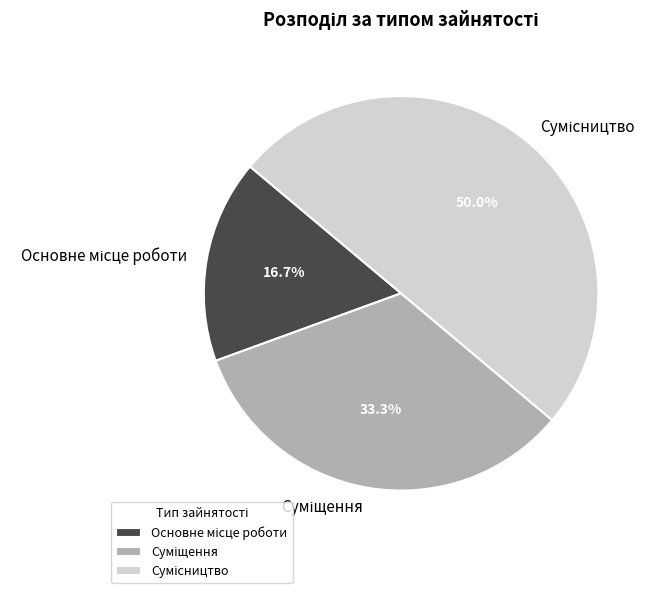

True or false: Сумісництво accounts for 39% of the total.

False